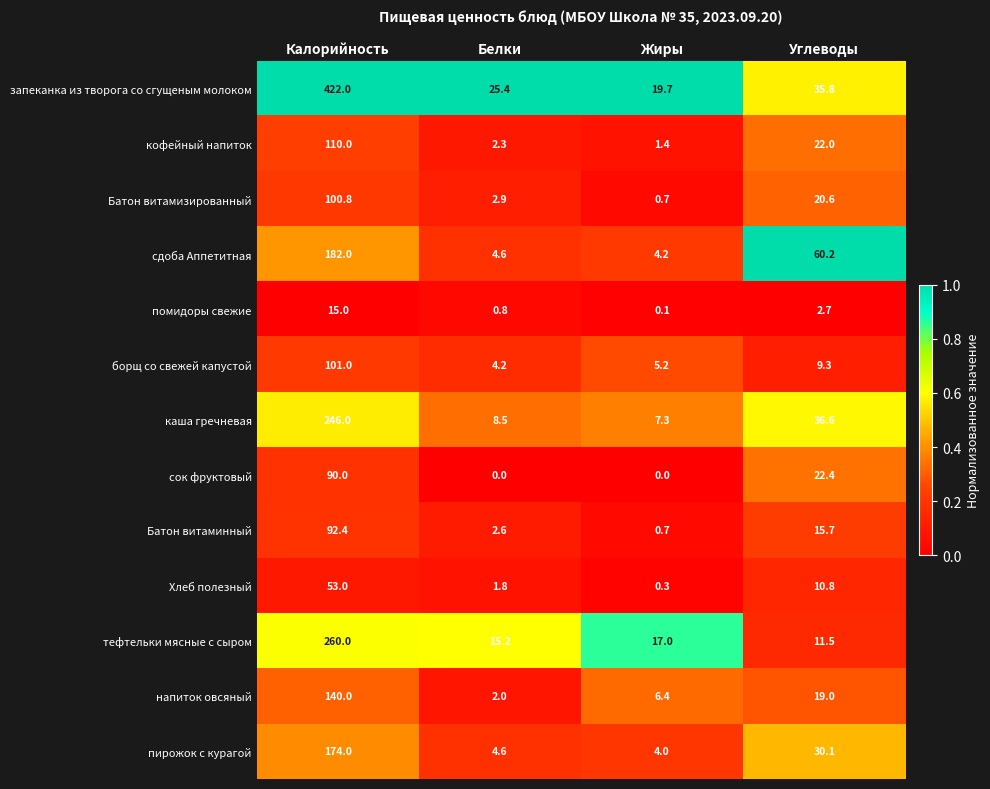

What is the sum of the кофейный напиток values at Калорийность and Углеводы?

132.0